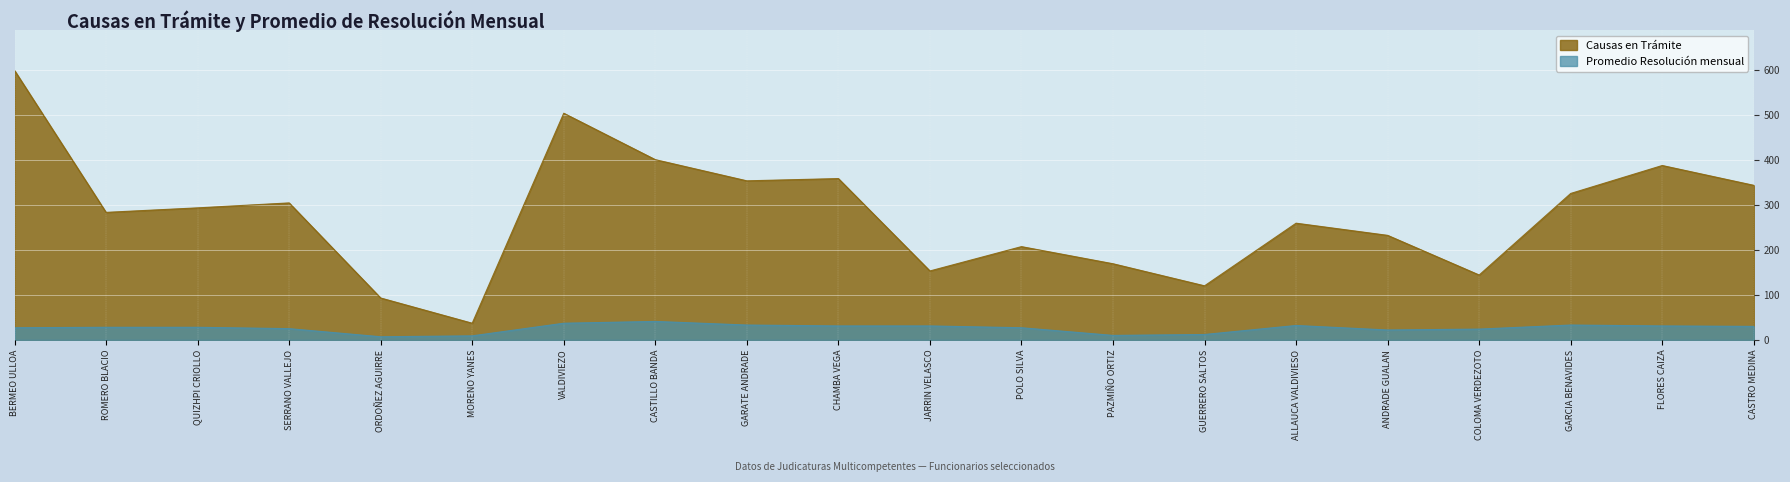

Reading left to right, extract all data points from this chart.

Causas en Trámite: 598	283	293	304	93	37	503	400	353	358	153	207	169	120	259	232	144	325	387	343
Promedio Resolución mensual: 27	28	28	25	7	9	37	41	33	31	31	27	10	12	32	22	24	33	31	30